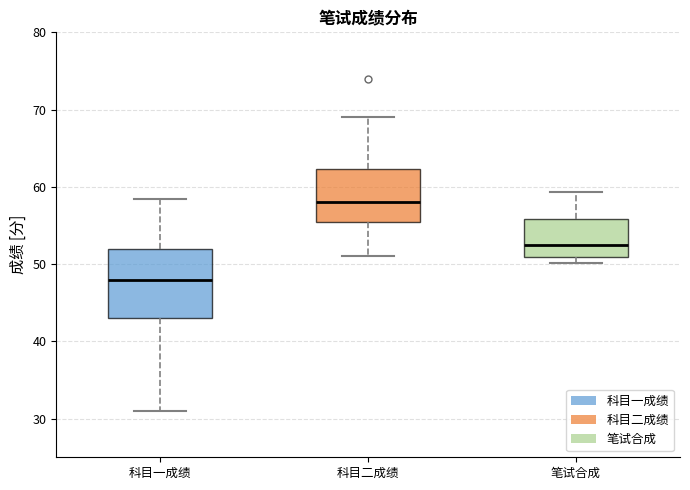

Where is the upper edge of the box for 科目一成绩 on the y-axis? The values are not printed on the chart, so give them approximately, as read against the axis.

52